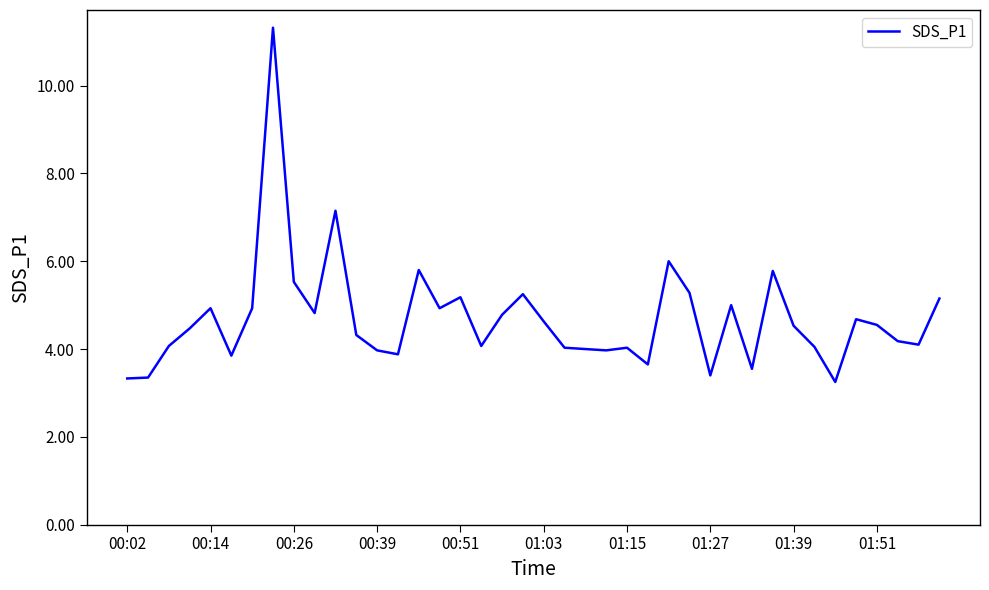

What is the maximum value shown in the chart?

11.3